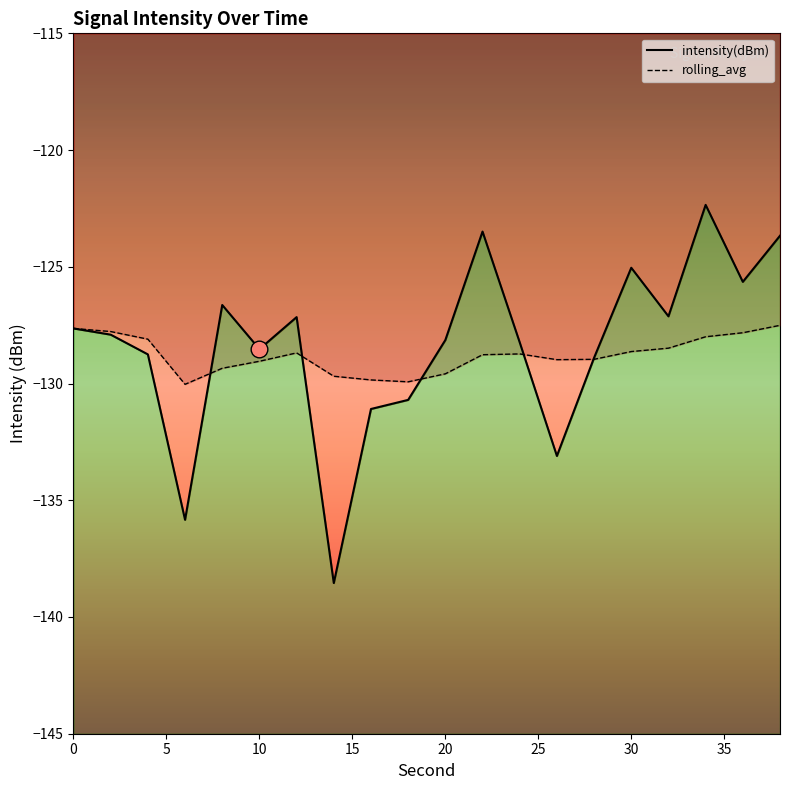

At which category is the sum across all series the highest?

34